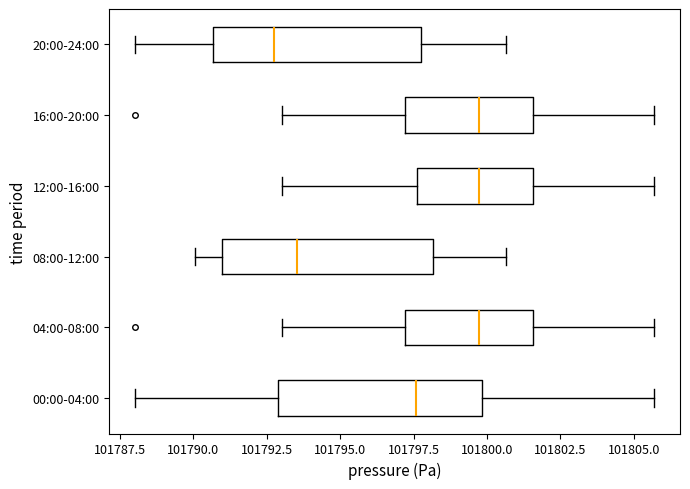

Which box has the furthest to the left median line?

20:00-24:00